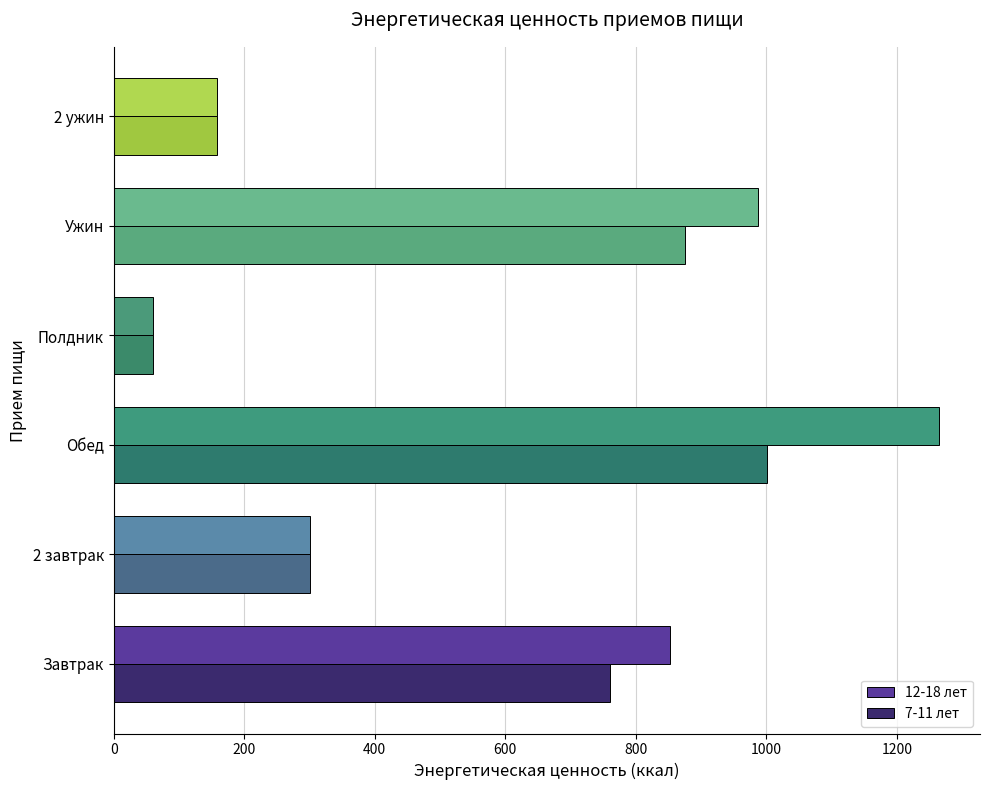

What is the difference between the highest and lowest values at Ужин?

112